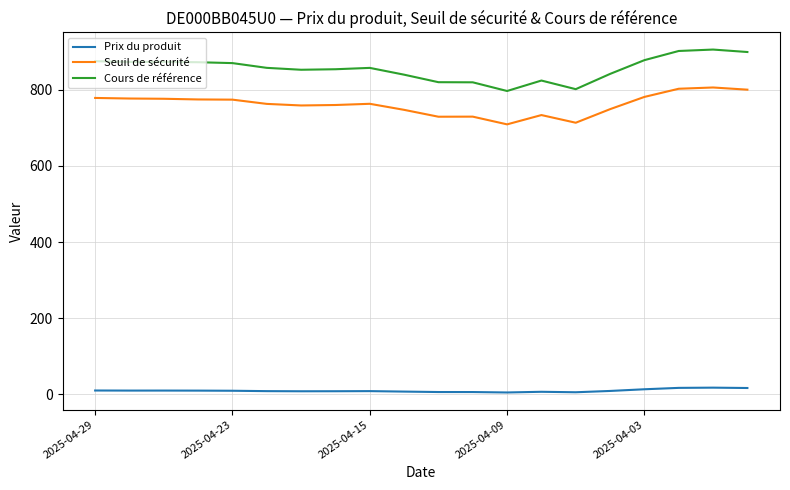

Which series has the widest spread of values?

Cours de référence